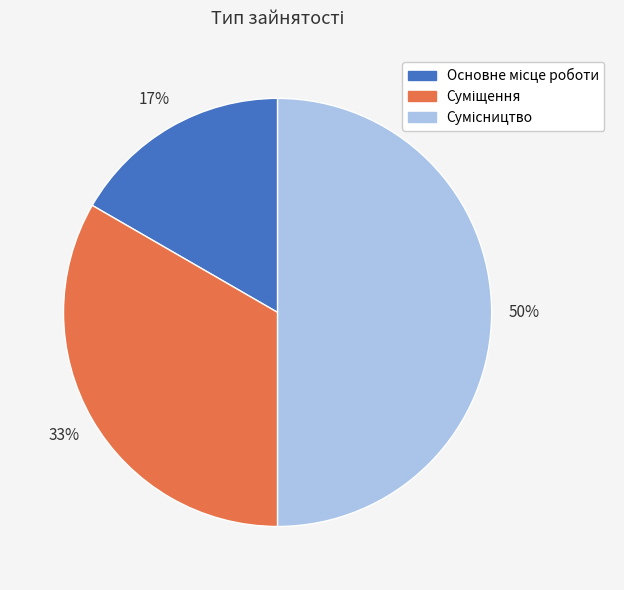

To the nearest percent, what is the average slice percentage?

33%